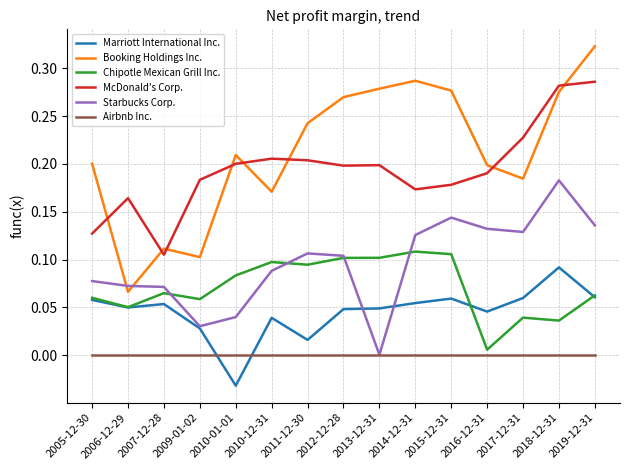

Is this an area chart (filled region under the line)?

No